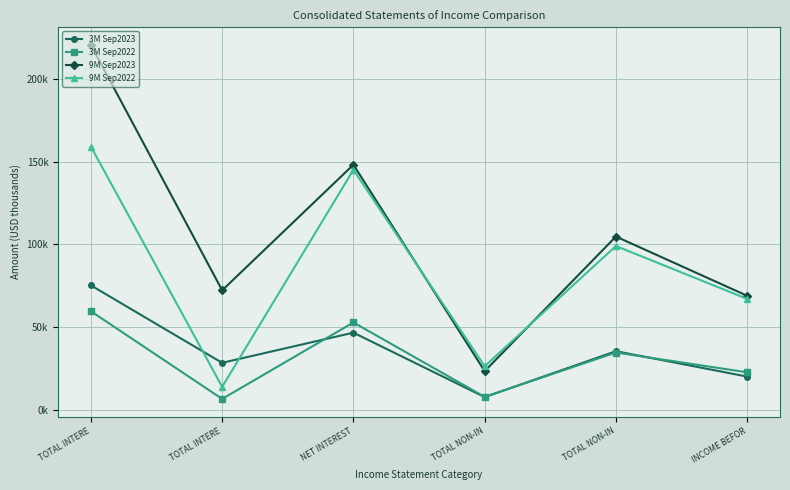

True or false: 3M Sep2022 and 9M Sep2023 cross at least once.

False